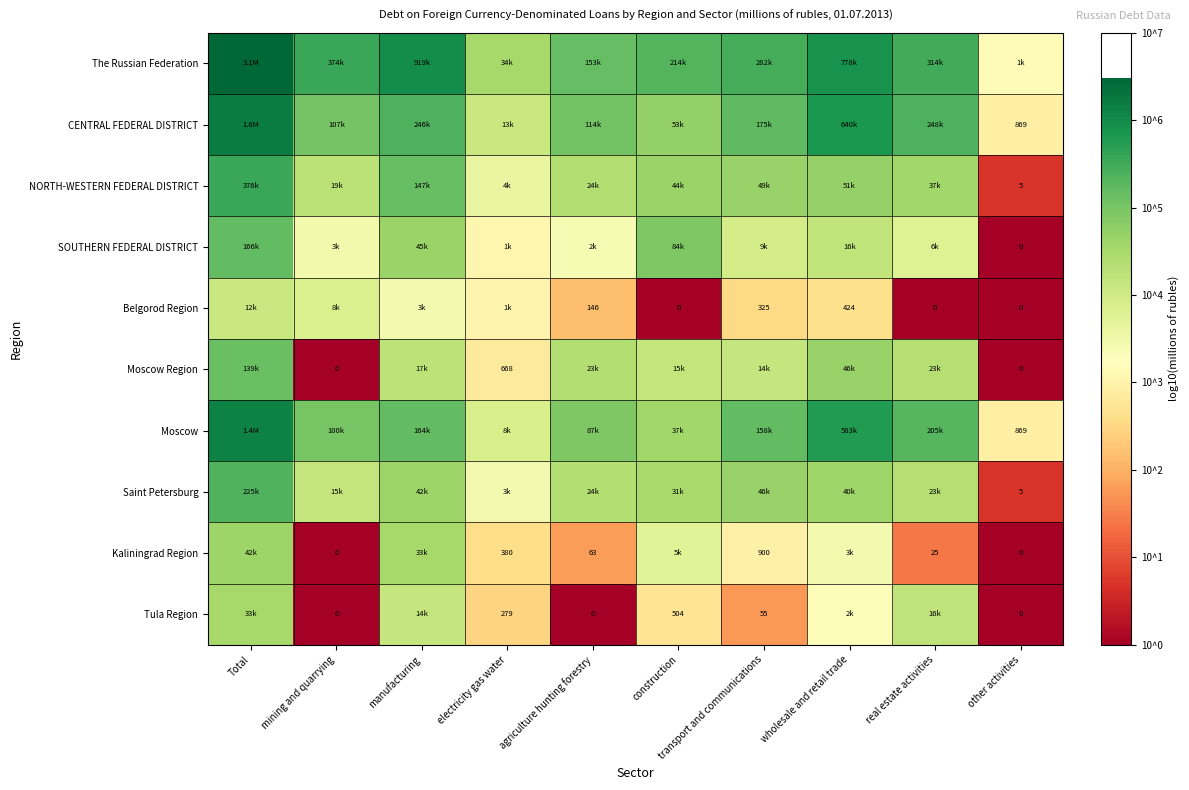

Which has a higher value, real estate activities or construction?

real estate activities